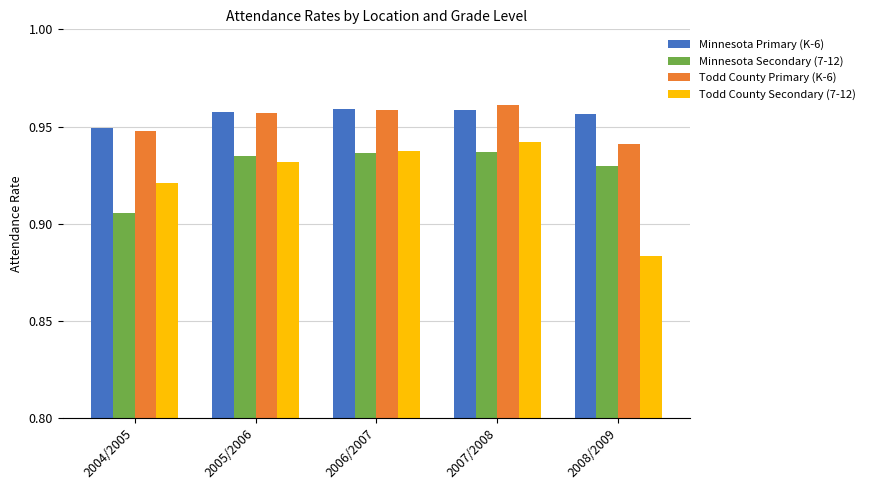

How many bars are there in total?

20